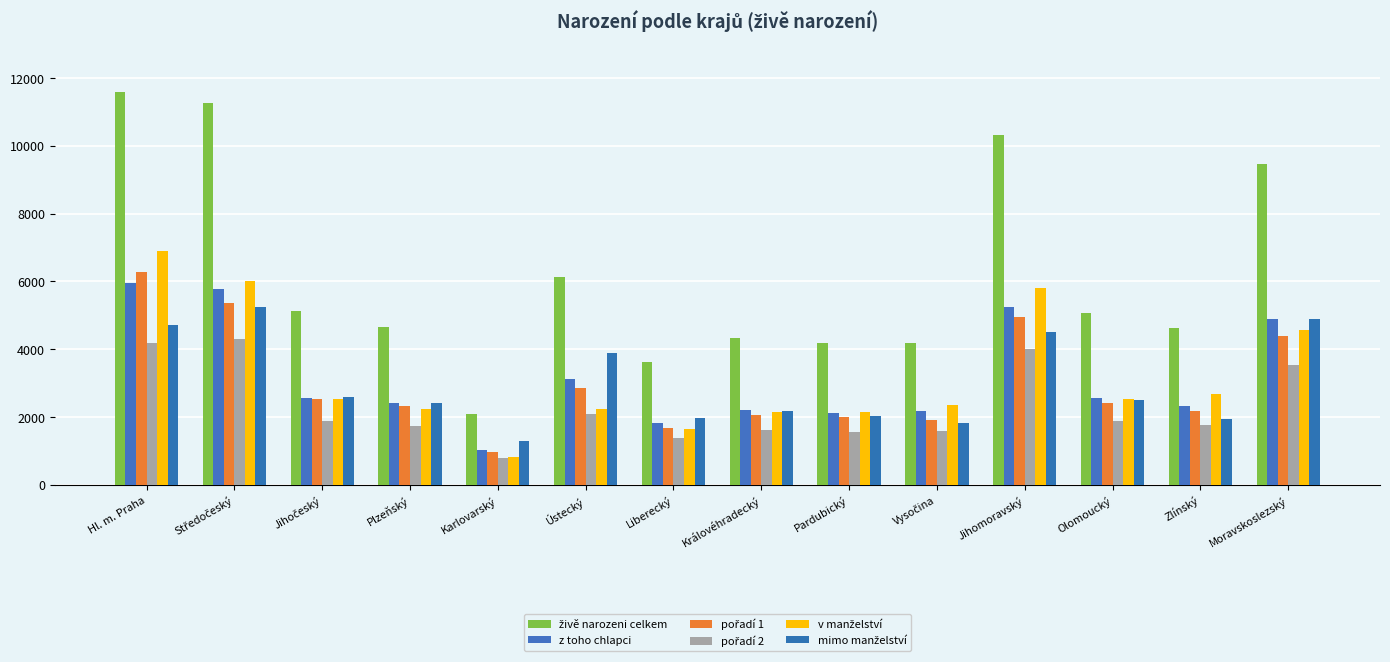

How many bars are there in each group?

6